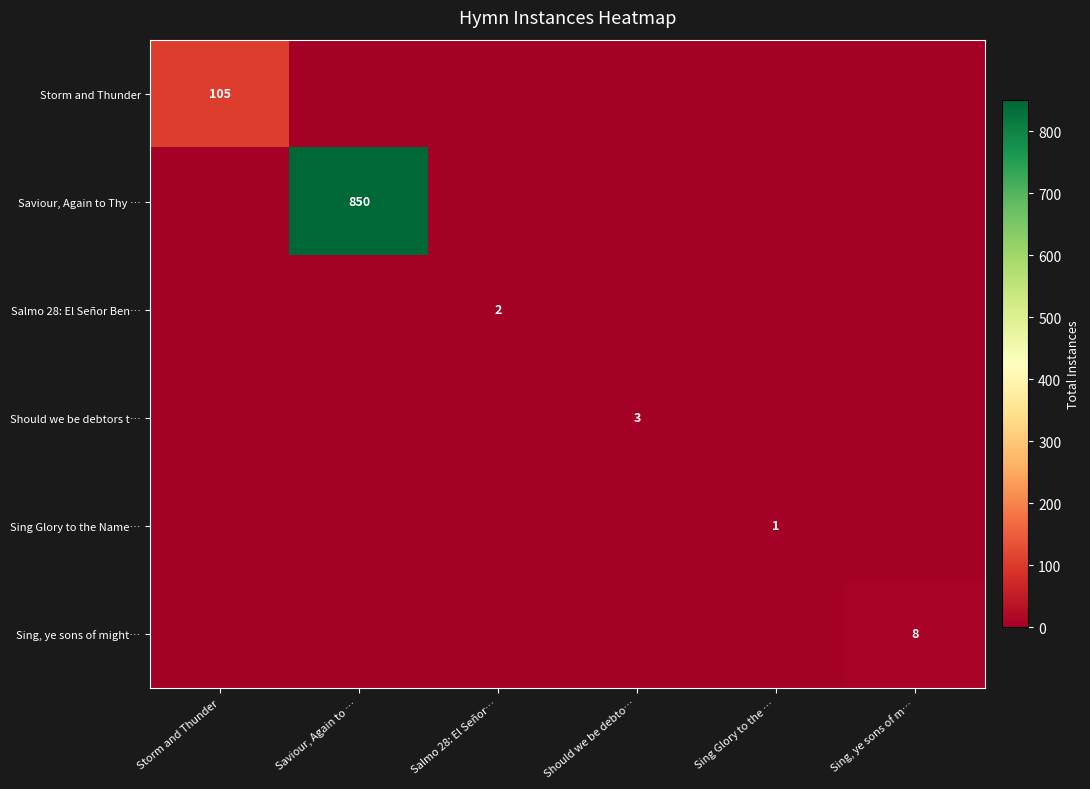

Is it true that Sing, ye sons of might… equals 2 at Sing, ye sons of m…?

False